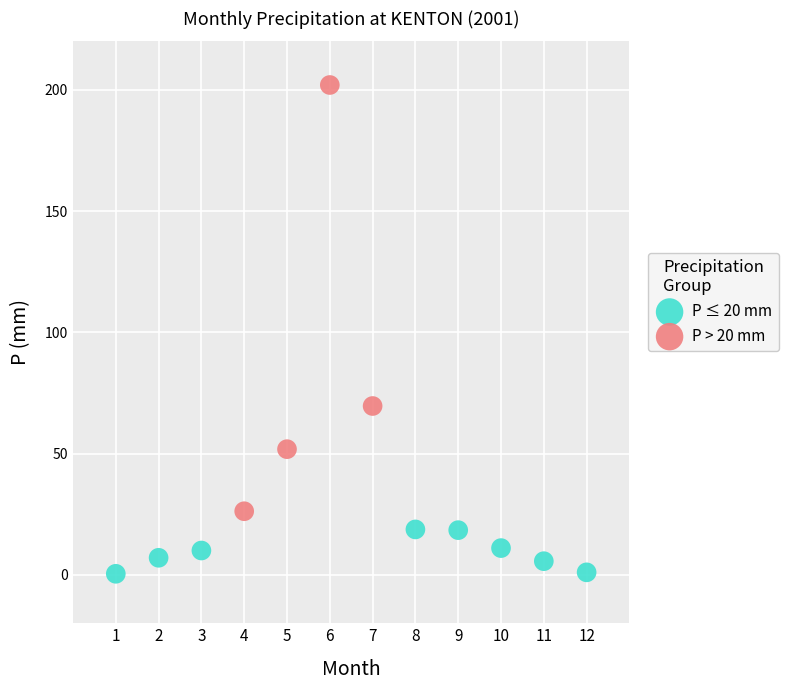

Which series contains the highest Y value?

P > 20 mm